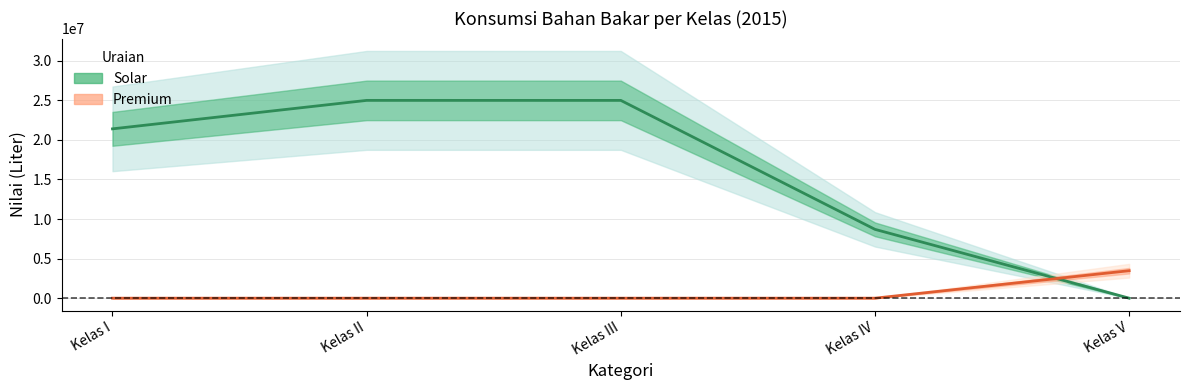

How many lines are shown in the chart?

2